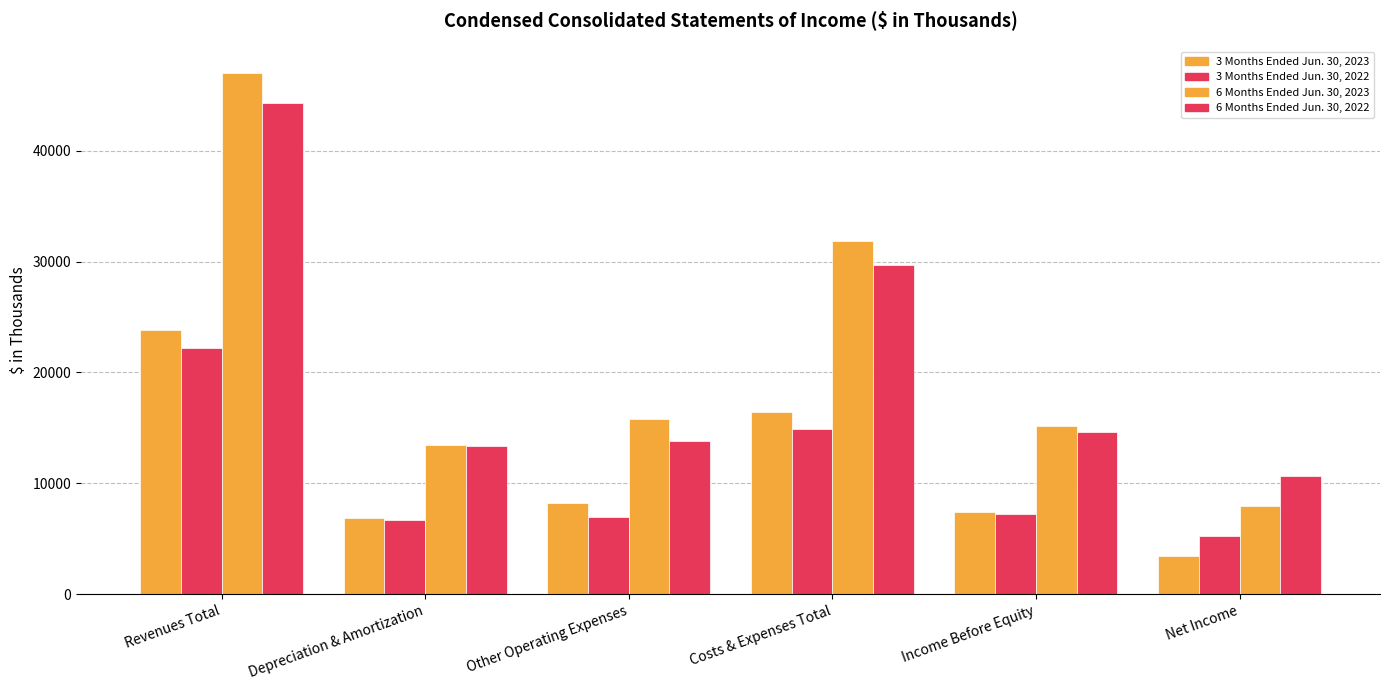

Which has a higher value, Depreciation & Amortization or Net Income?

Depreciation & Amortization